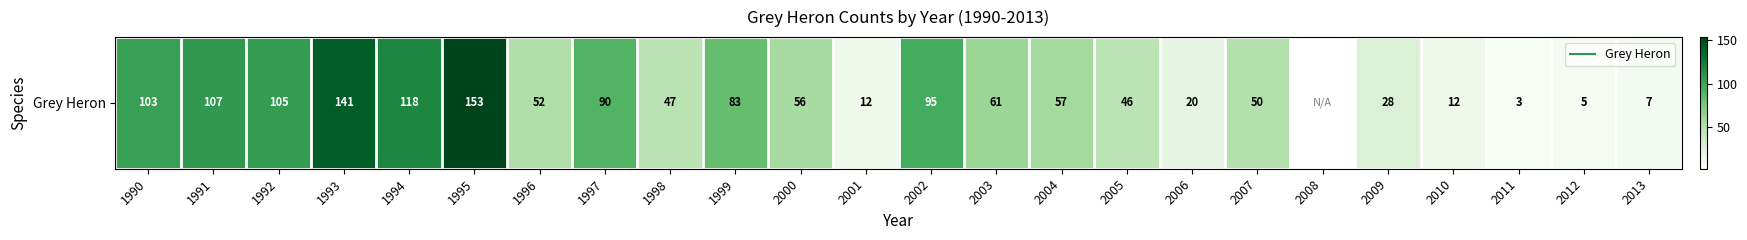

What is the difference between the maximum and minimum values?

150.0